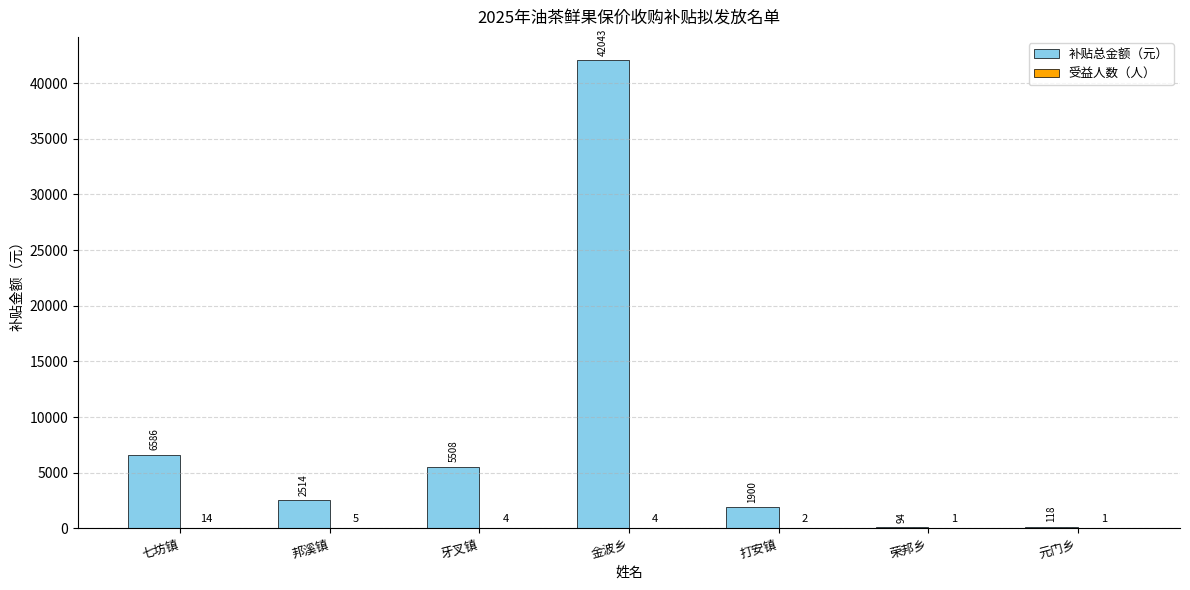

Is it true that 补贴总金额（元） equals 2514.4 at 邦溪镇?

True